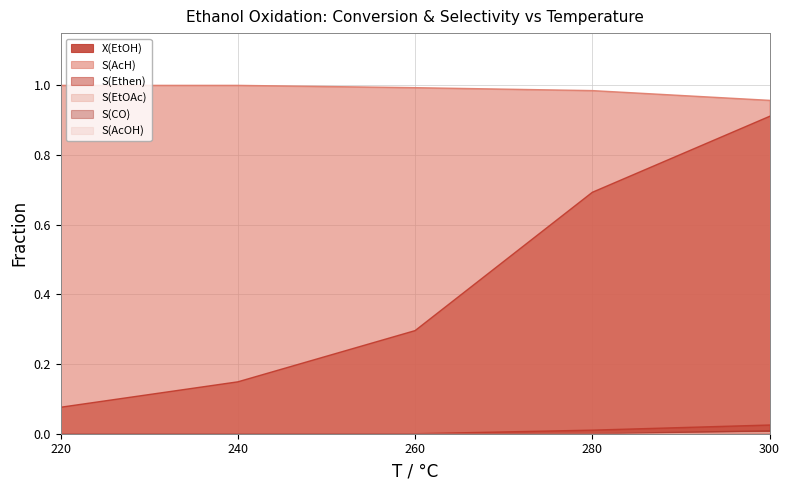

True or false: S(EtOAc) and X(EtOH) intersect in this chart.

False